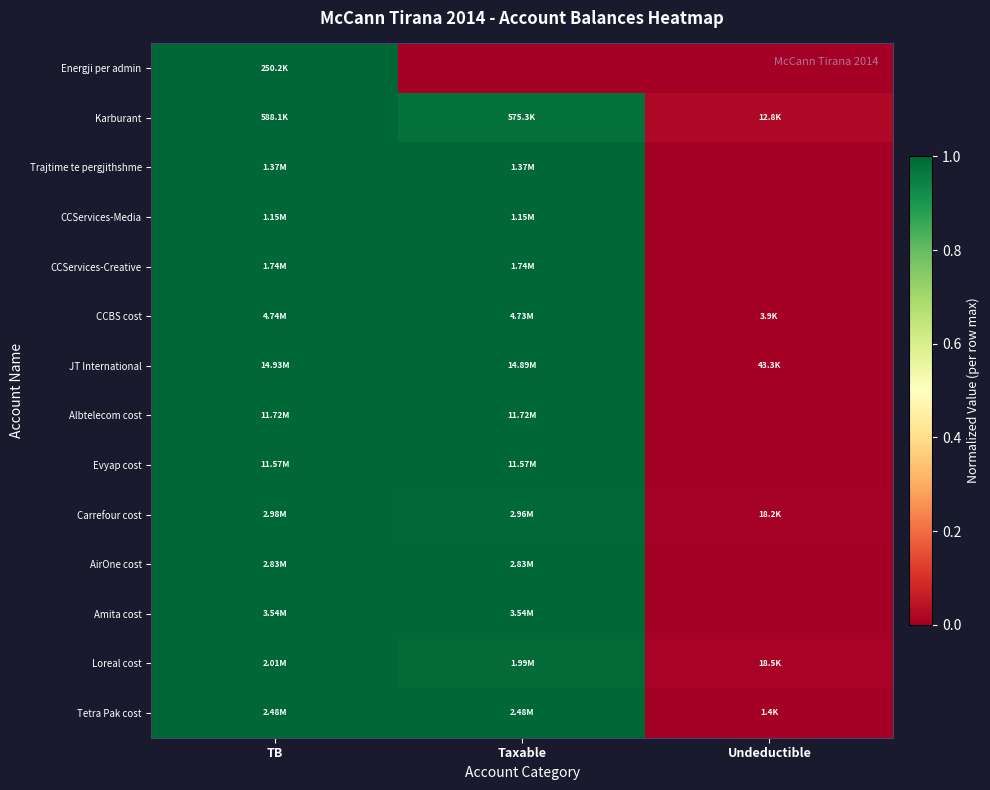

At which category does the chart reach its peak across all series?

TB